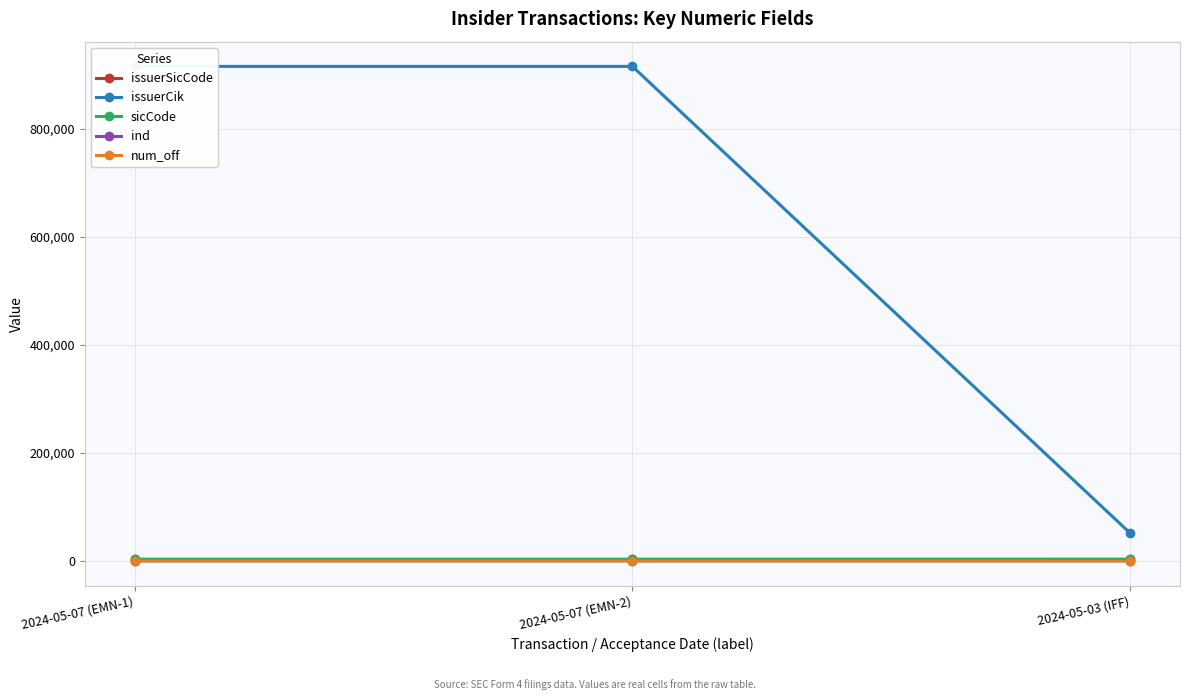

What is the label of the 3rd point from the left?

2024-05-03 (IFF)